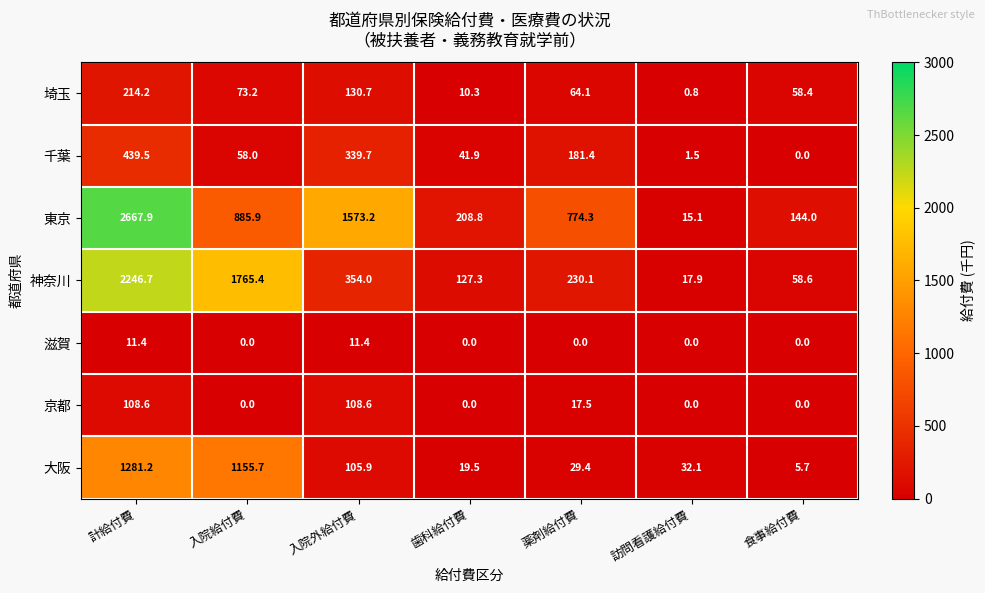

At how many categories does at least one series exceed 553?

4